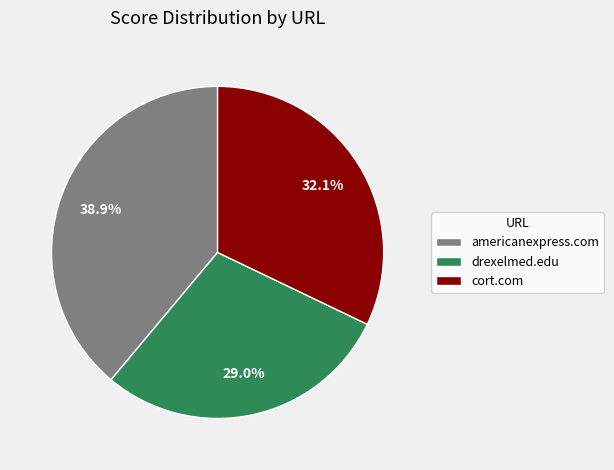

Does any single category account for the majority?

No